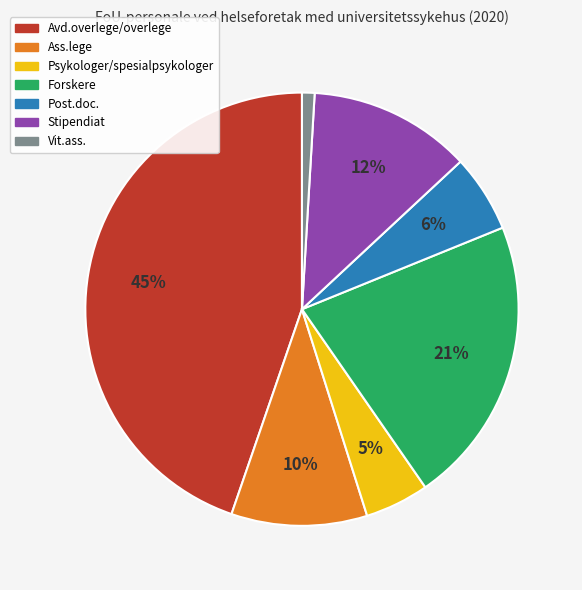

How many slices are in this pie chart?

7